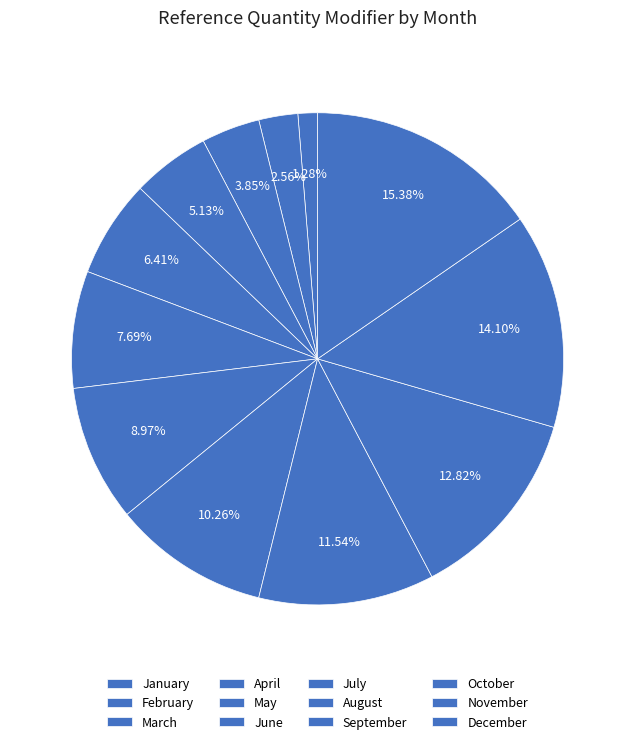

Does May account for over 50% of the chart?

No